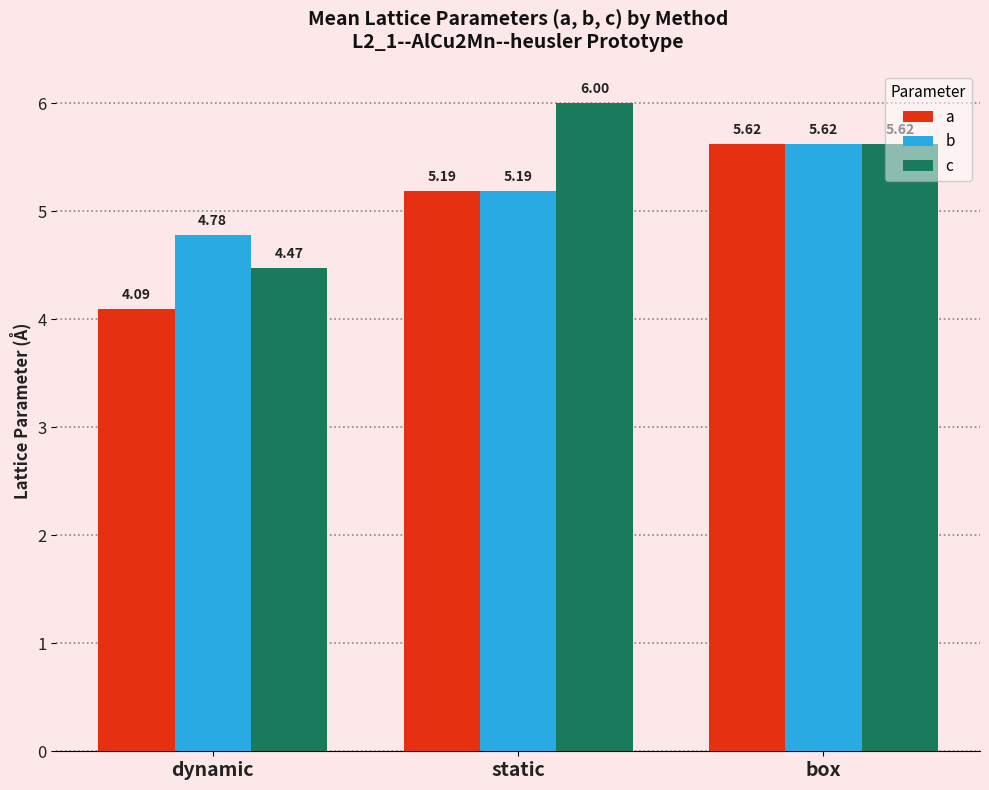

What is the difference between the a values at dynamic and static?

1.1